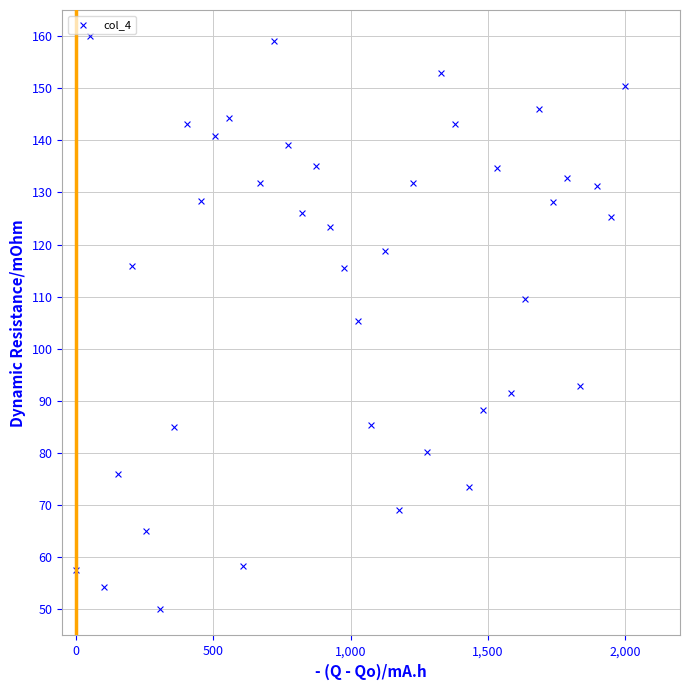

What is the range of Y values (max minus min)?

110.0